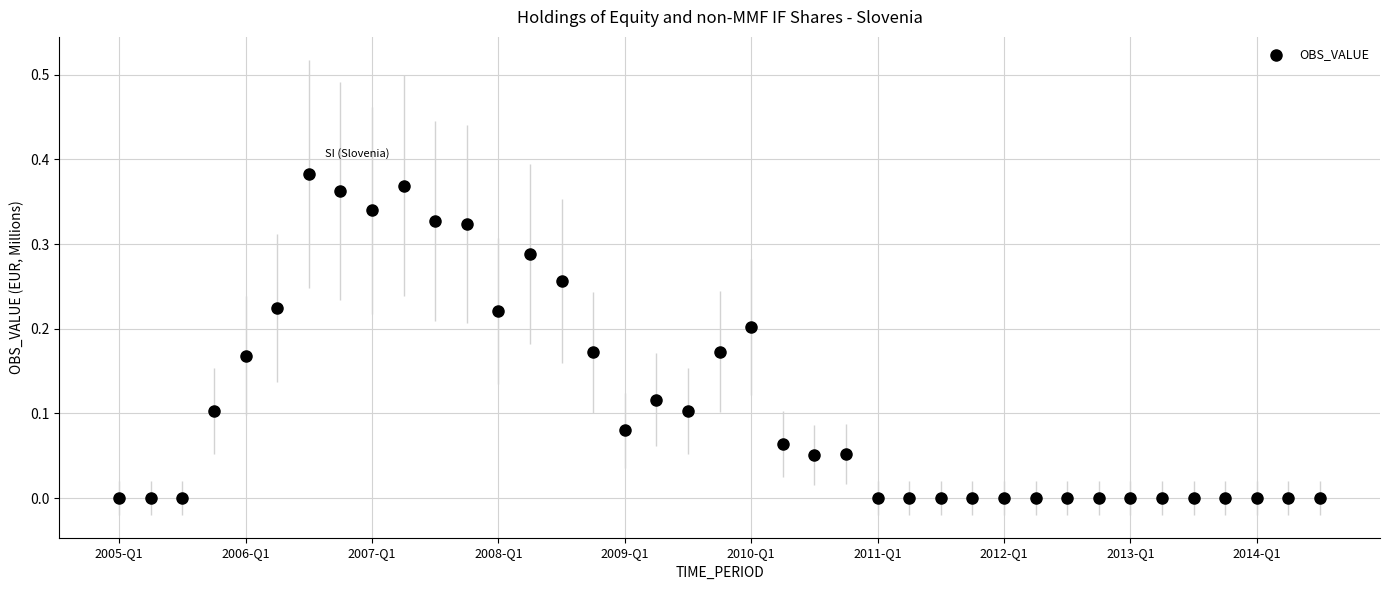

How many data points are displayed?

39